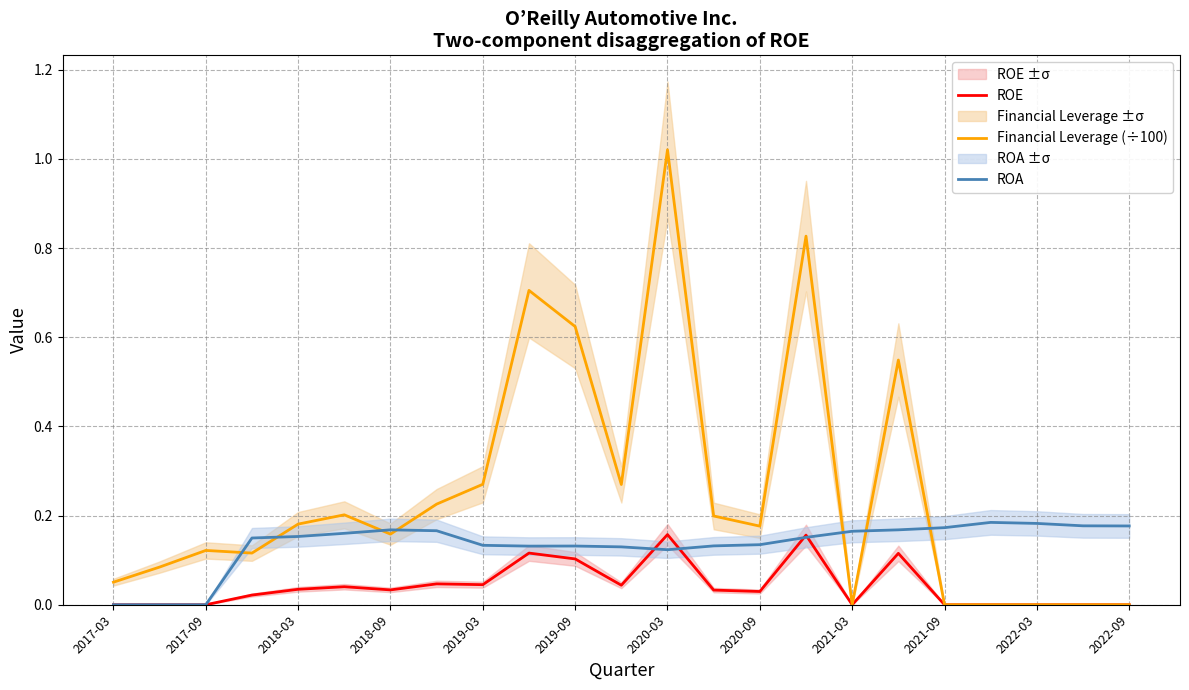

Is it true that ROA equals 0.0 at 2019-09?

False